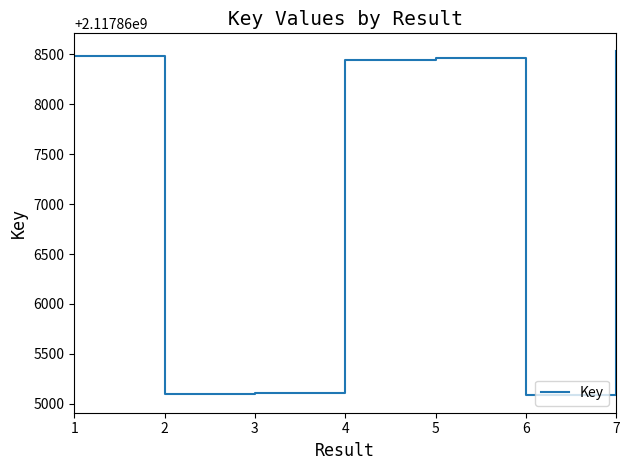

Does the chart display data point markers on the line(s)?

No